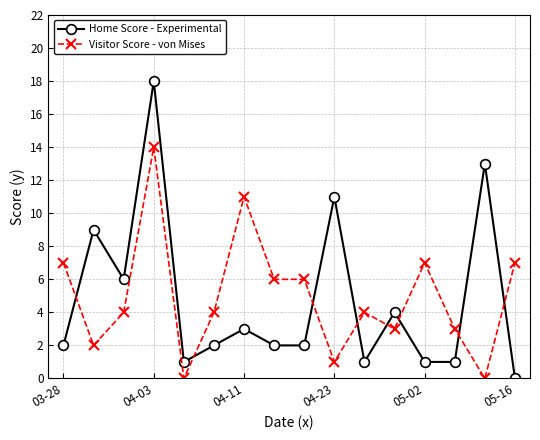

True or false: Visitor Score - von Mises has more than 1 interior local peaks.

True